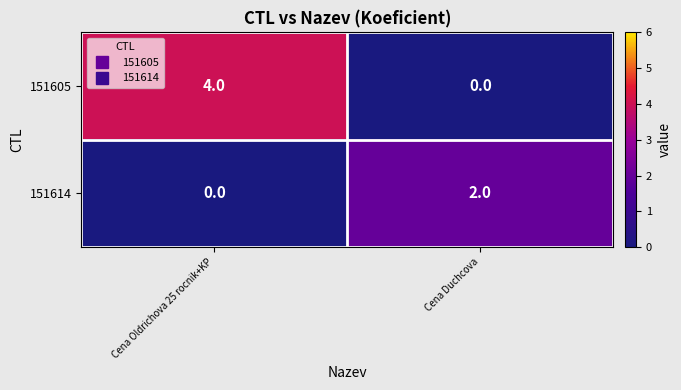

At which category is the sum across all series the highest?

Cena Oldrichova 25 rocnik+KP